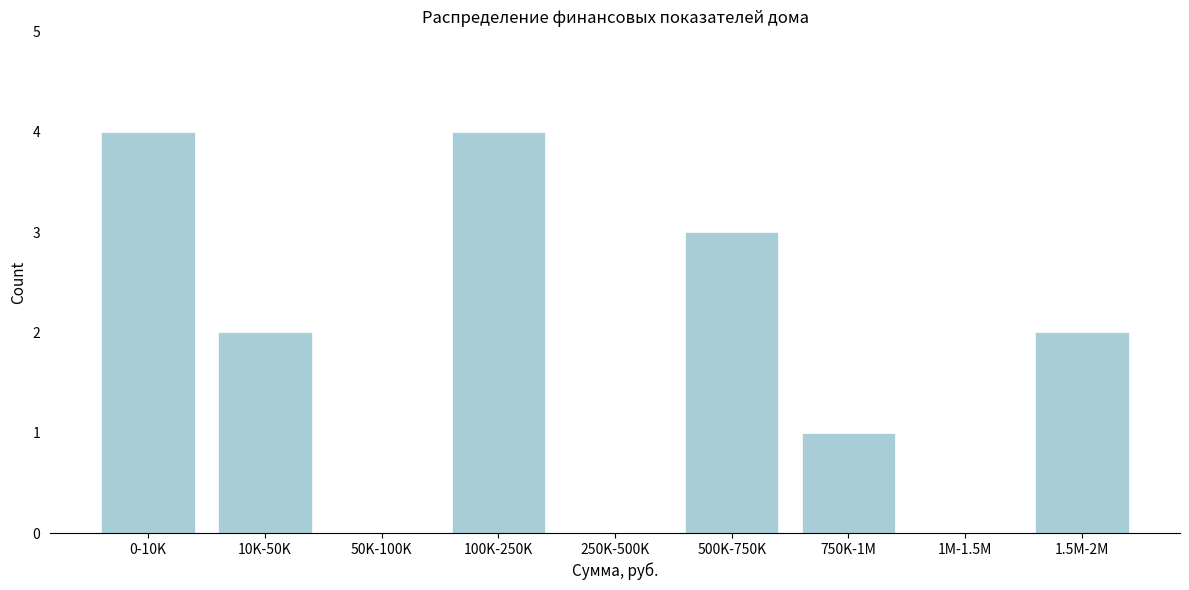

Reading left to right, what are all the values shown in this chart?

0-10K=4	10K-50K=2	50K-100K=0	100K-250K=4	250K-500K=0	500K-750K=3	750K-1M=1	1M-1.5M=0	1.5M-2M=2